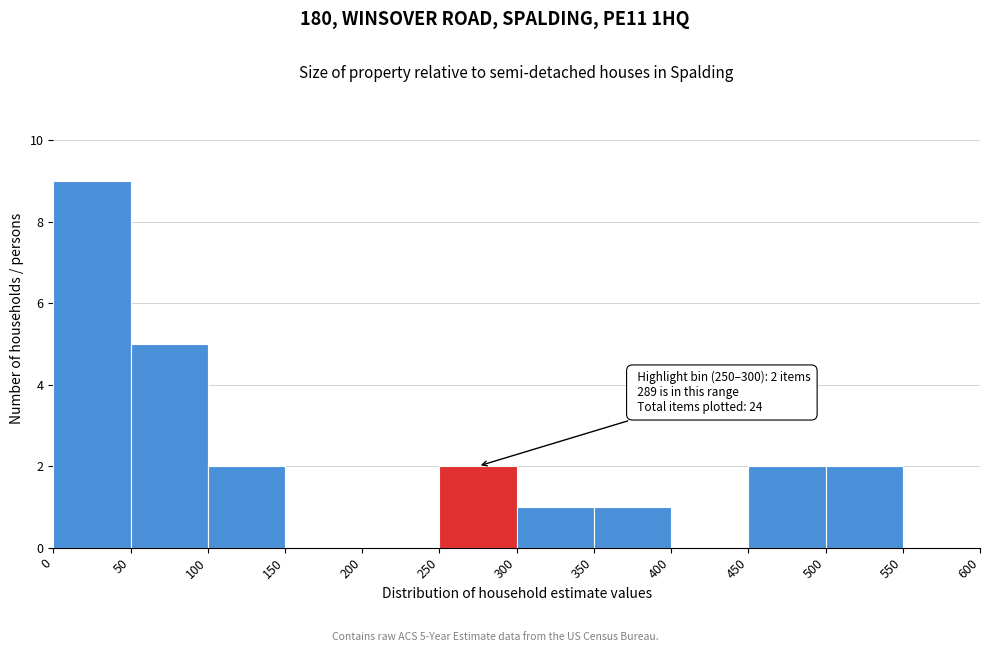

Which range on the x-axis has the tallest bar?

0 to 50